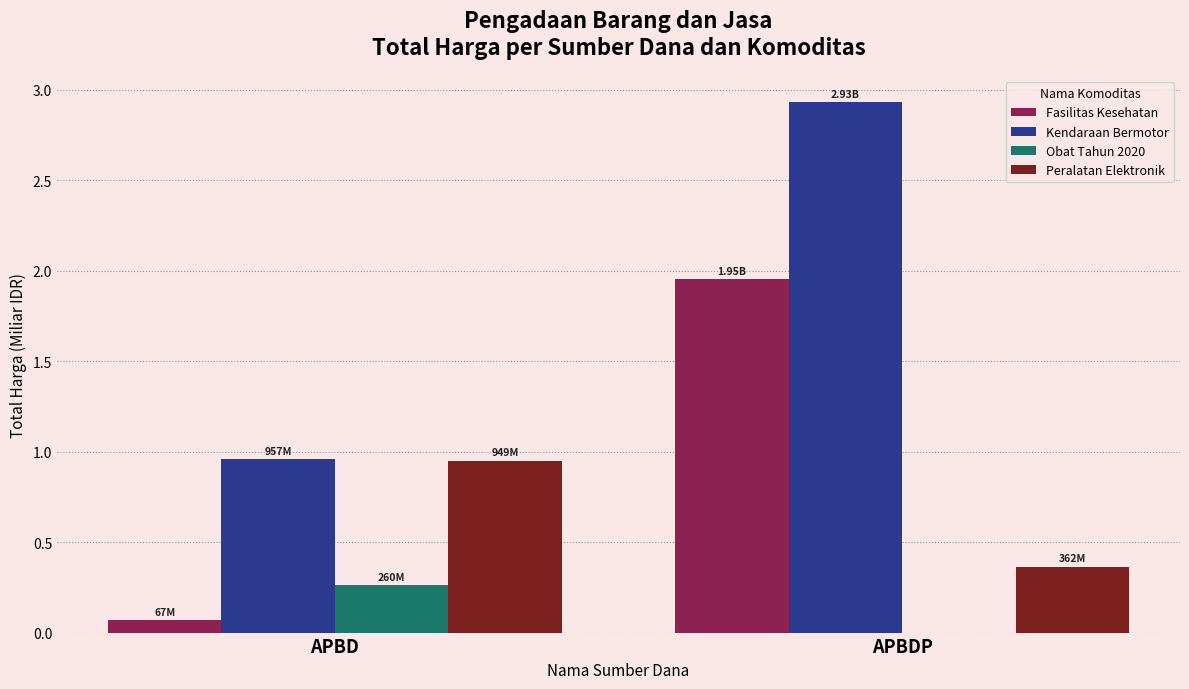

Which category has the highest value in the Obat Tahun 2020 series?

APBD